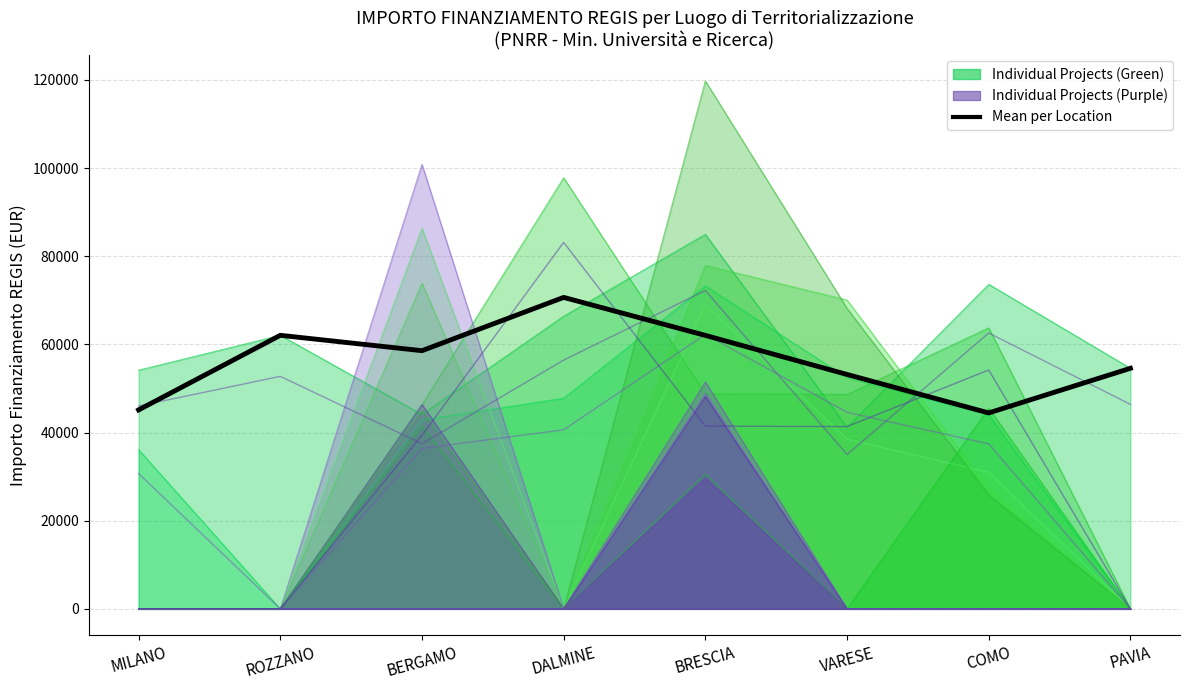

What is the average value?

56336.0